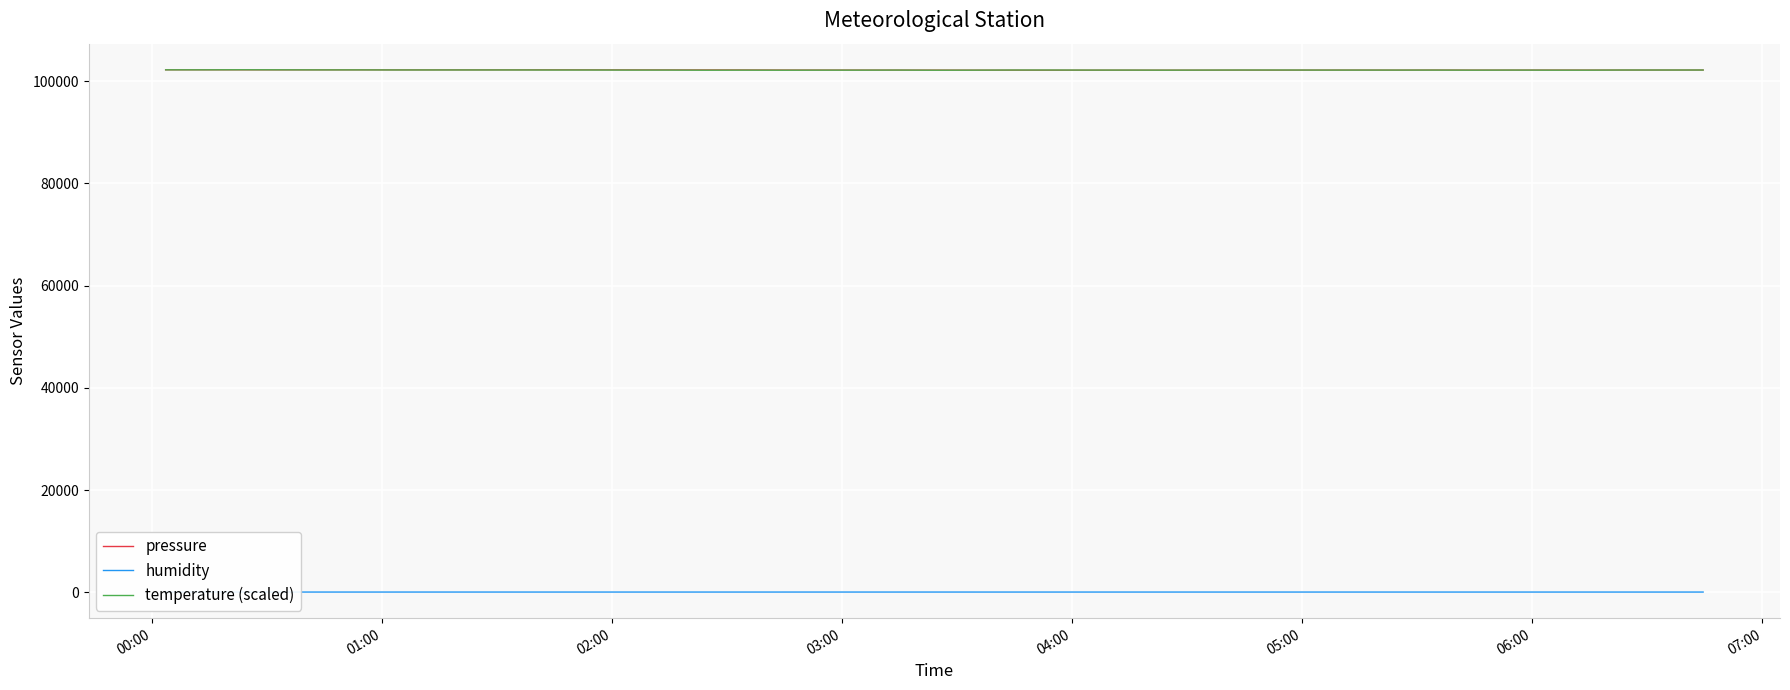

What is the greatest value displayed?

102229.5